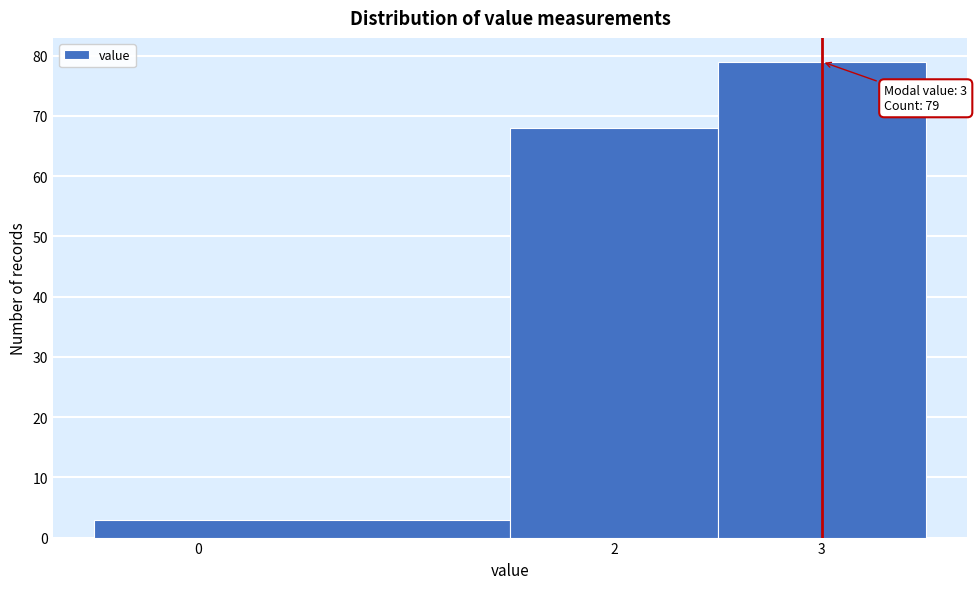

Over which range of the x-axis is the bar tallest?

2.5 to 3.5